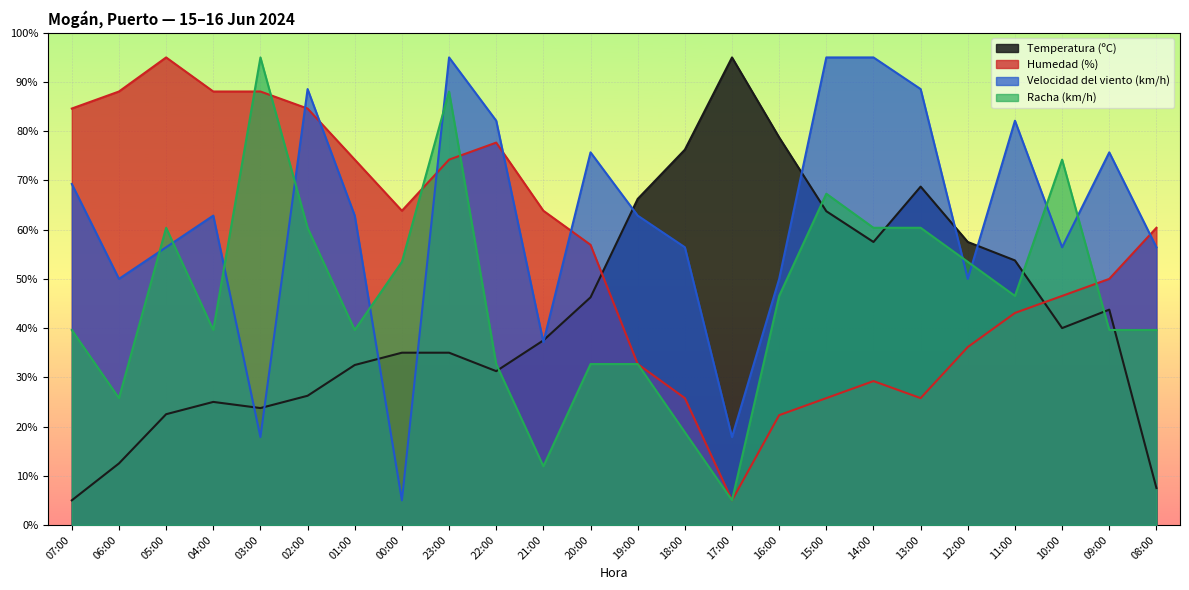

True or false: Racha (km/h) and Temperatura (ºC) cross at least once.

True